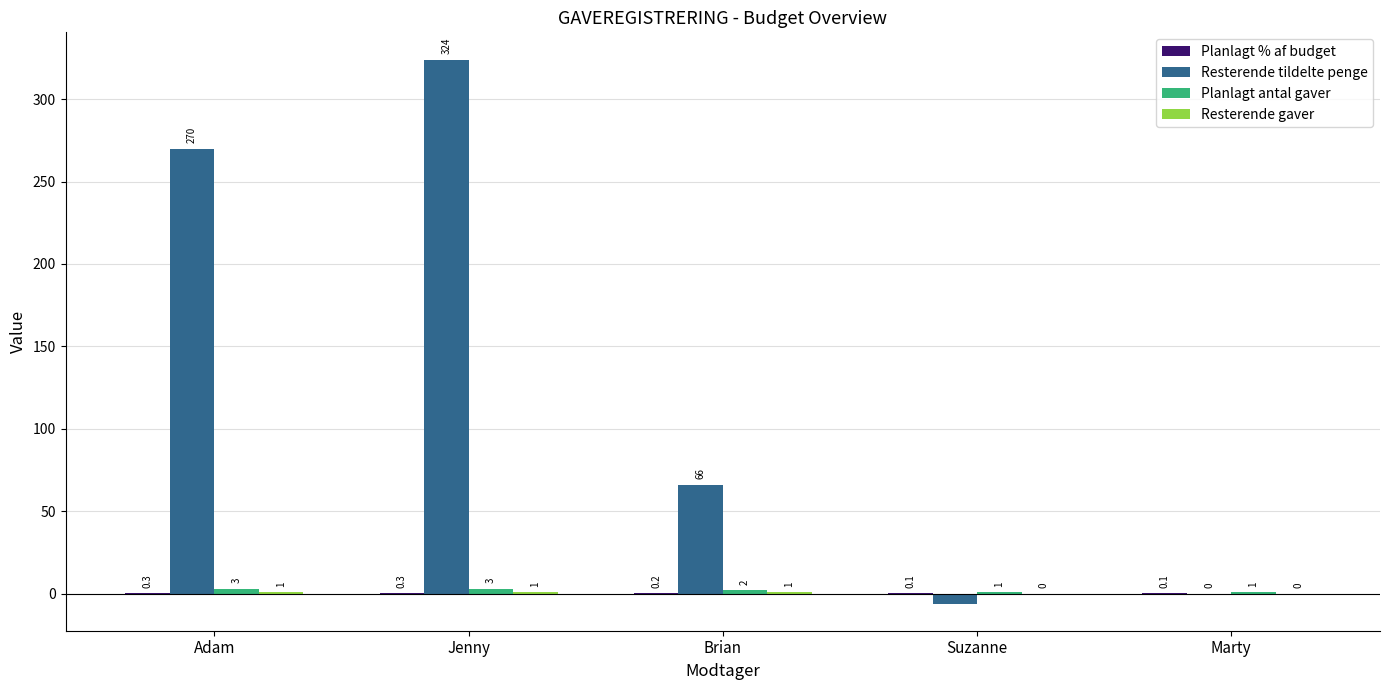

The value of Resterende tildelte penge at Brian is 31.8. True or false?

False